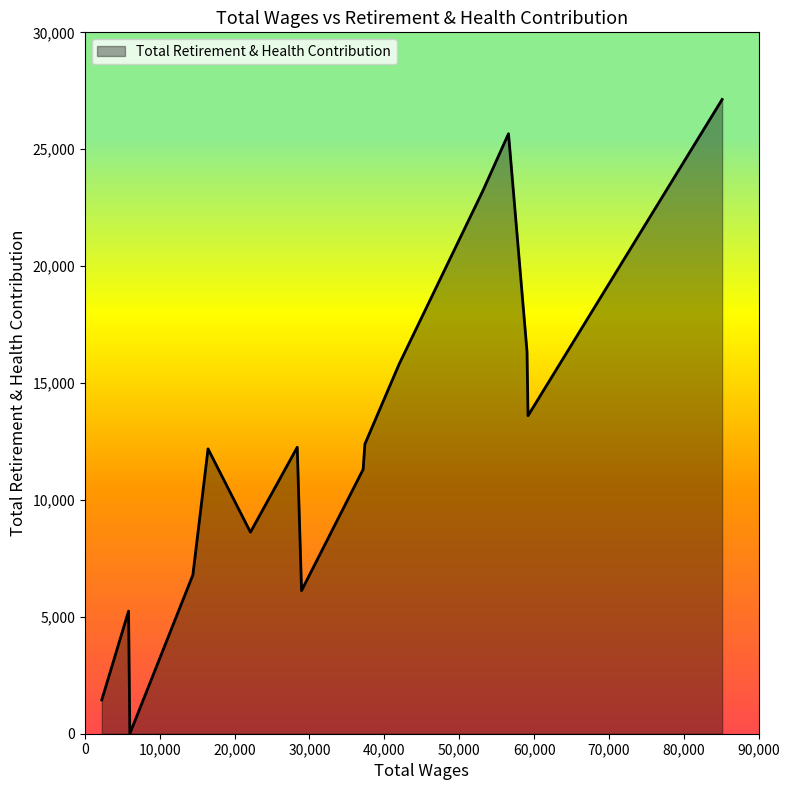

What is the greatest value displayed?

27130